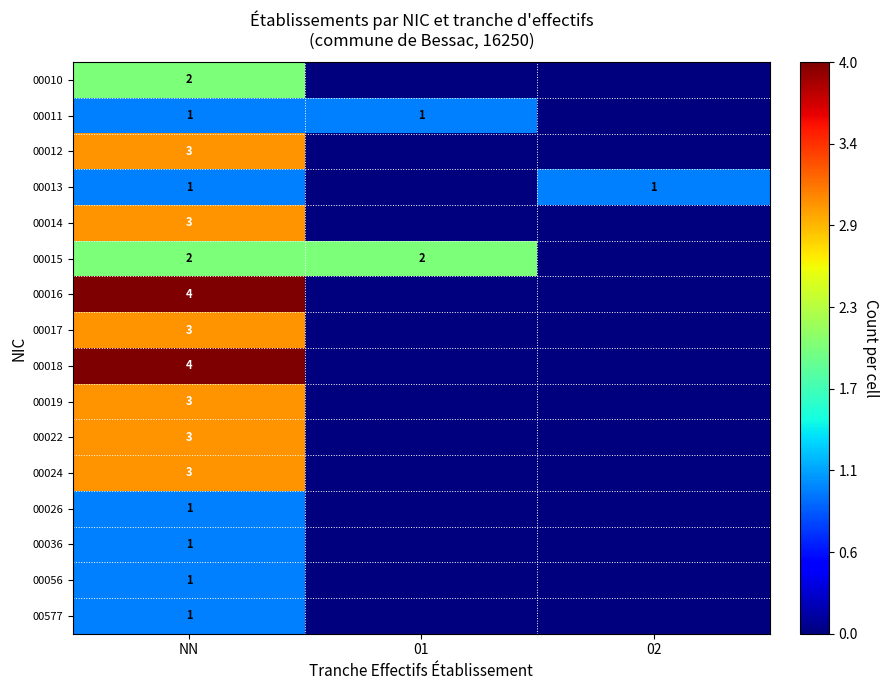

Is it true that 00036 equals 1 at NN?

True